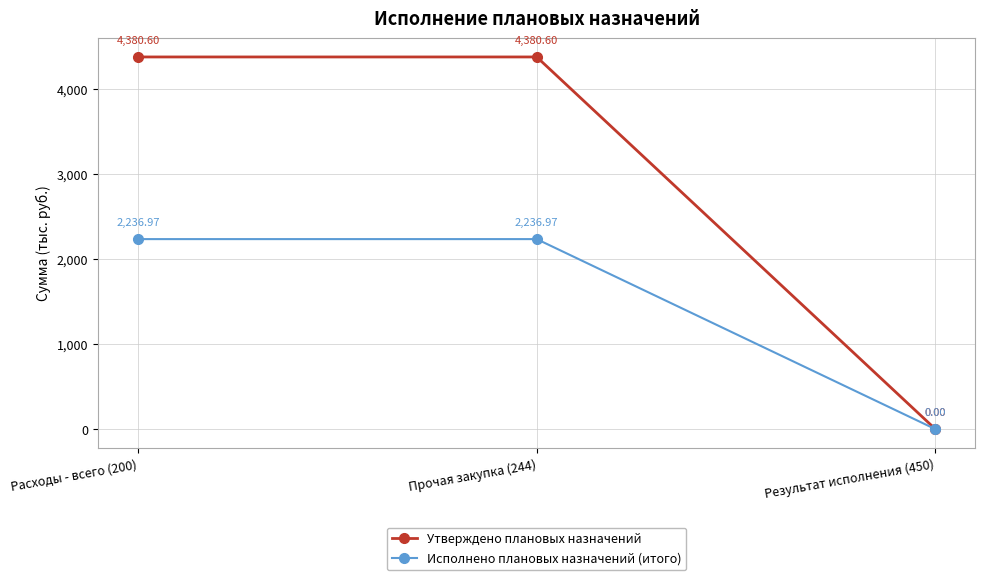

Rank the series by their maximum value, from highest to lowest.

Утверждено плановых назначений, Исполнено плановых назначений (итого)